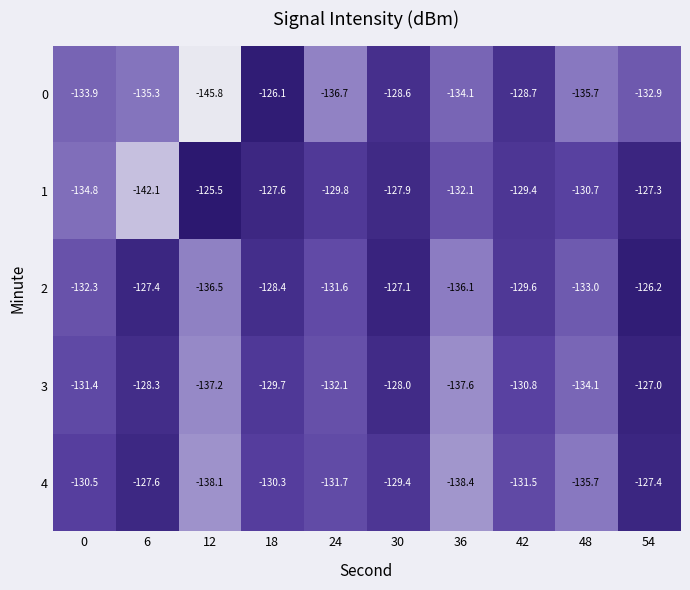

Is the value of 4 at 54 greater than the value of 0 at 54?

Yes